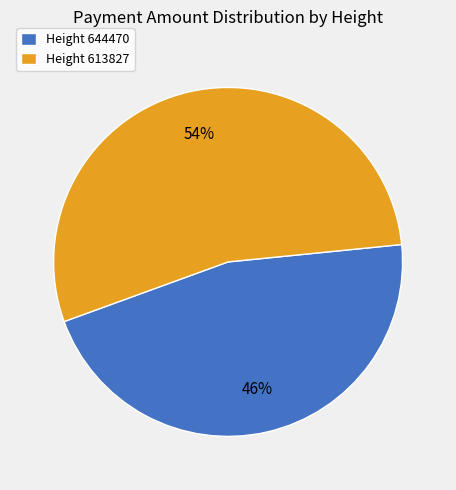

Does any single category account for the majority?

Yes